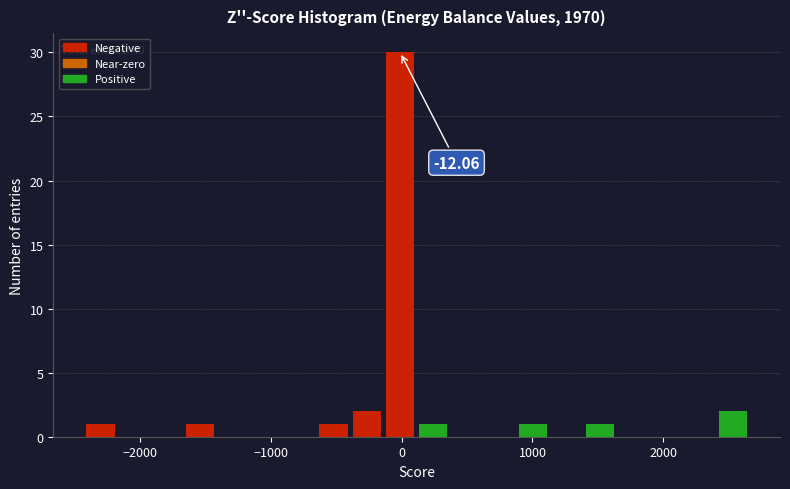

Around what value on the x-axis is the tallest bar? Give the approximate position of its centre, as read against the axis.

0